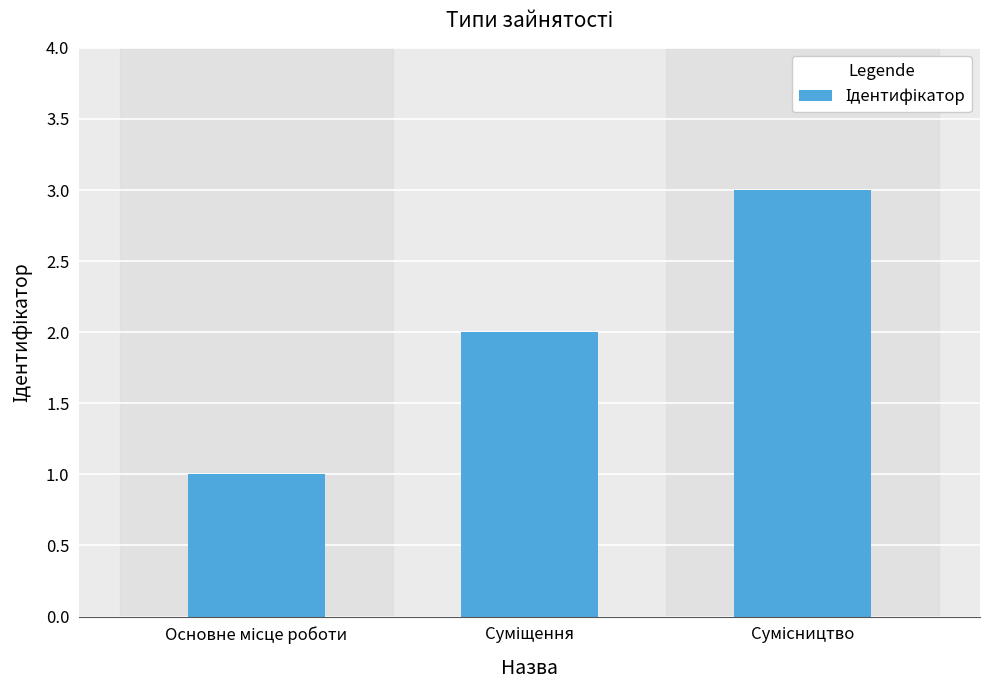

What is the minimum value shown in the chart?

1